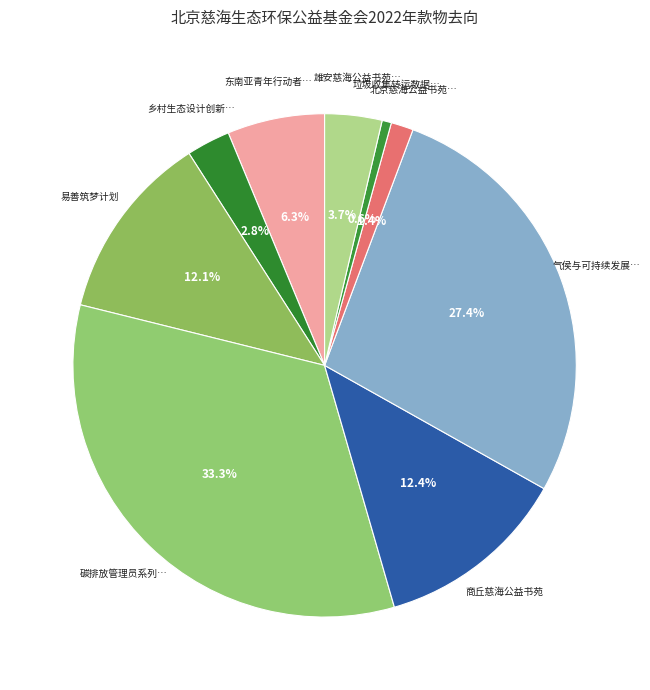

Count the number of slices in the pie.

9